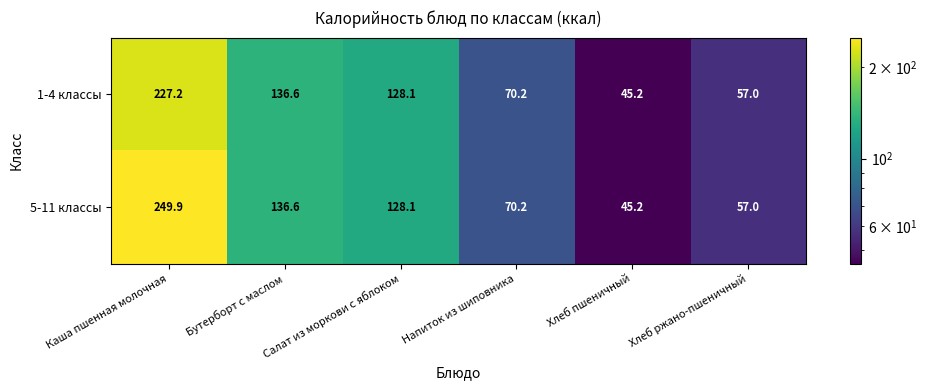

At which label does 1-4 классы first exceed 128?

Каша пшенная молочная